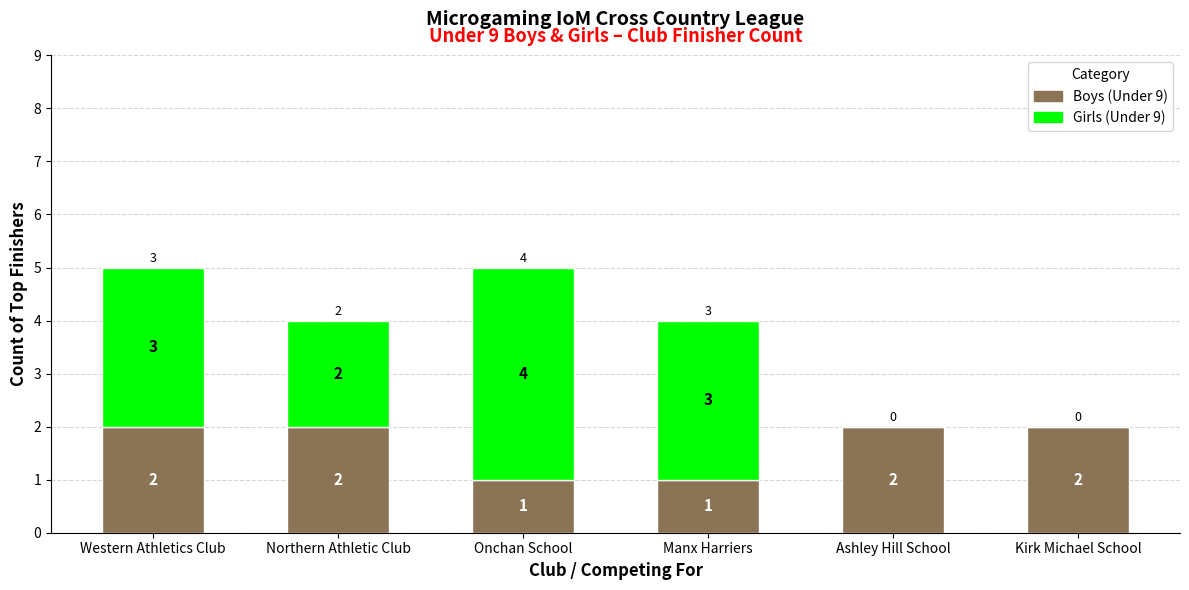

What is the total value across all series at Manx Harriers?

4